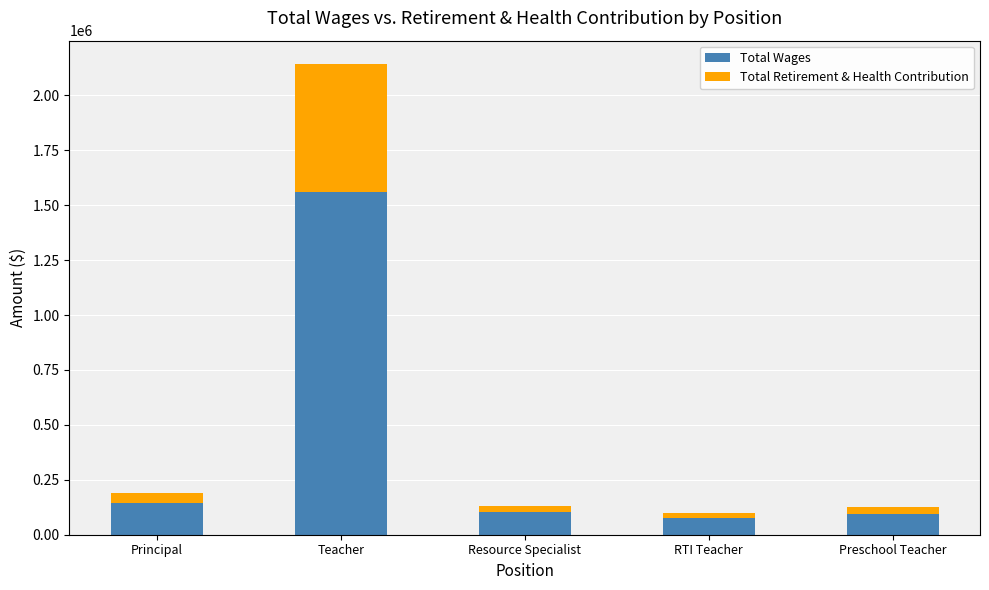

The Total Wages series shows 177603 at Resource Specialist. True or false?

False